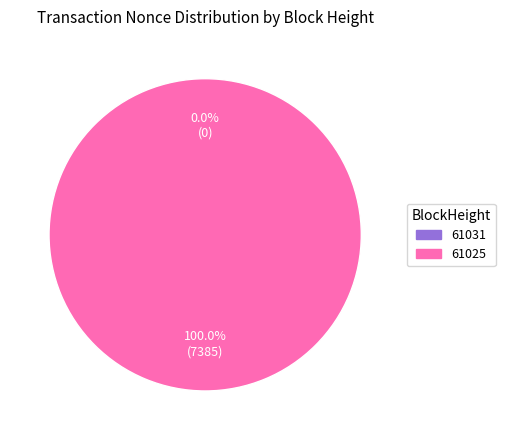

Combined, what portion of the pie is 61031 and 61025?

100.0%